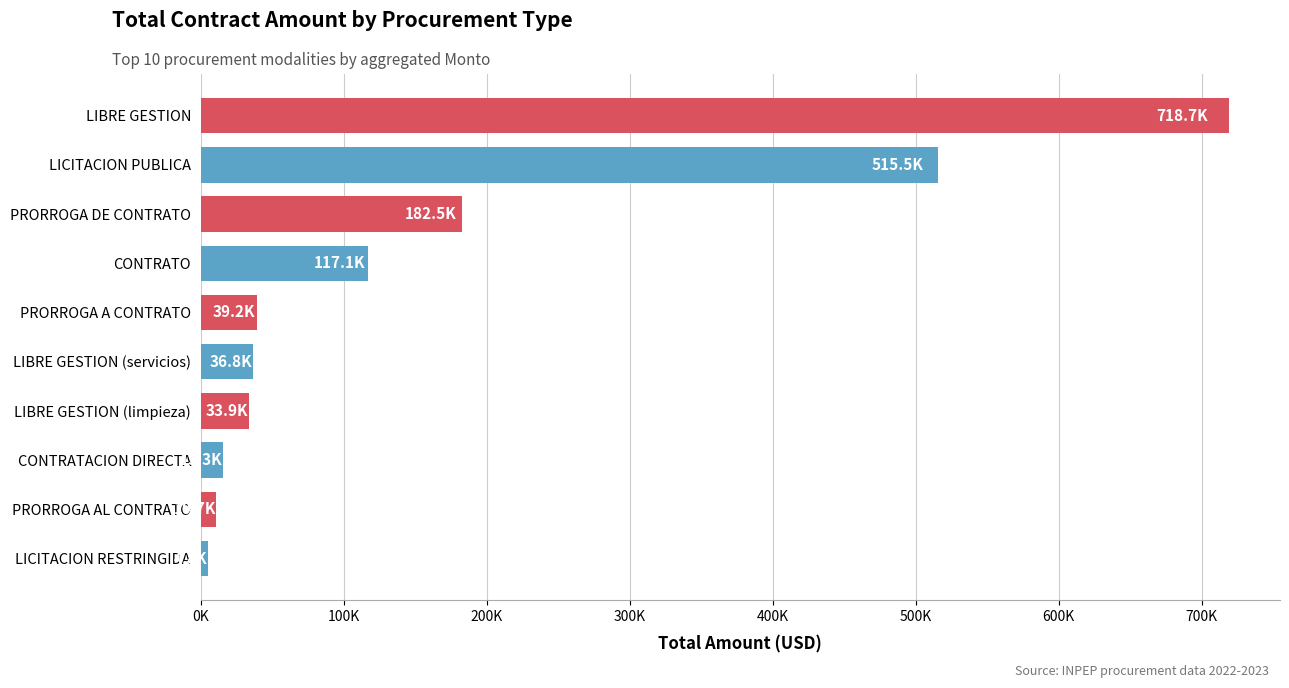

Are the bars horizontal?

Yes